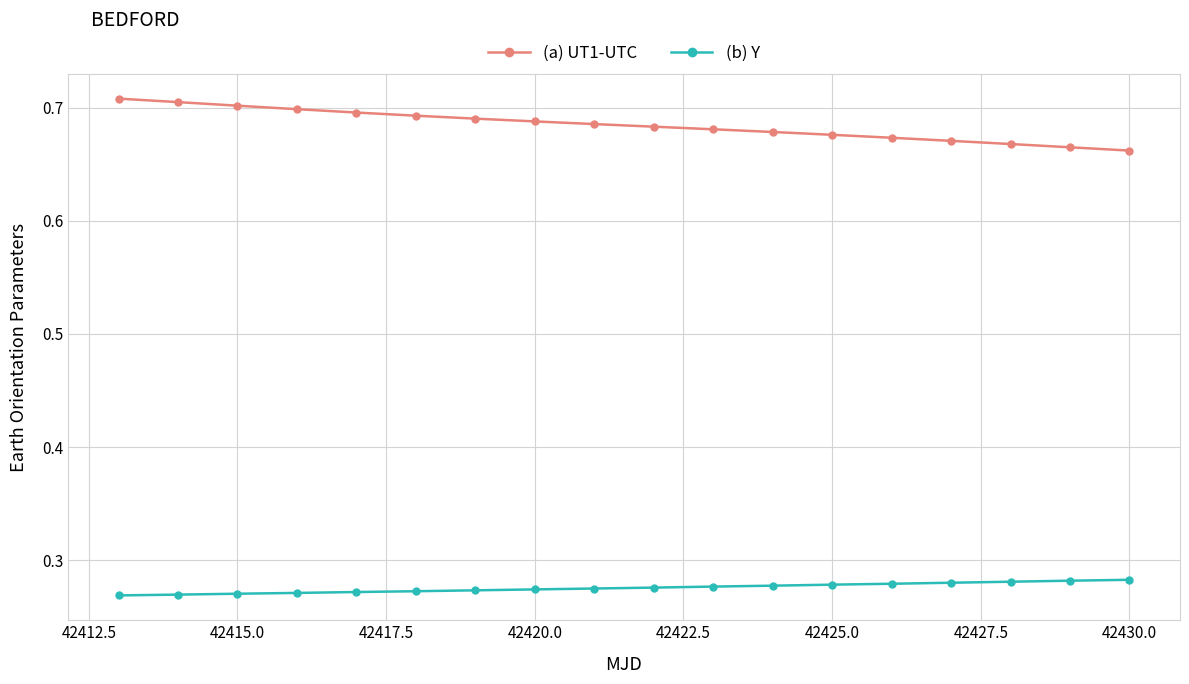

Count the number of categories in the chart.

18